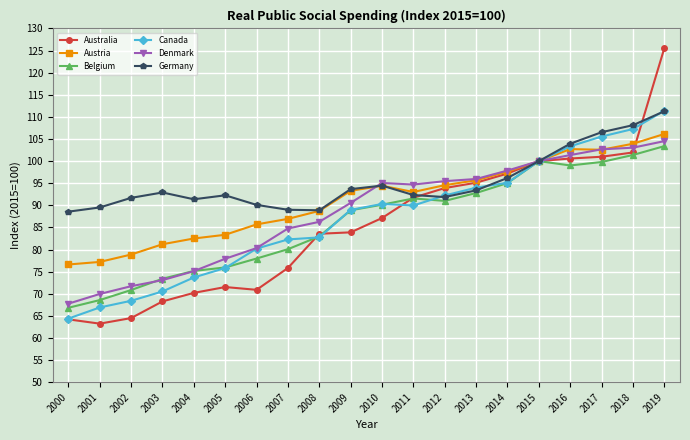

What is the approximate value of Denmark at 2001?

70.0